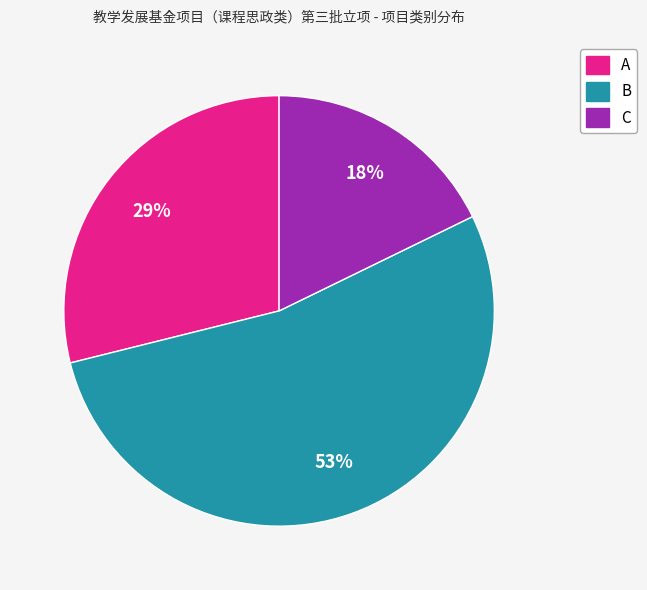

Count the number of slices in the pie.

3